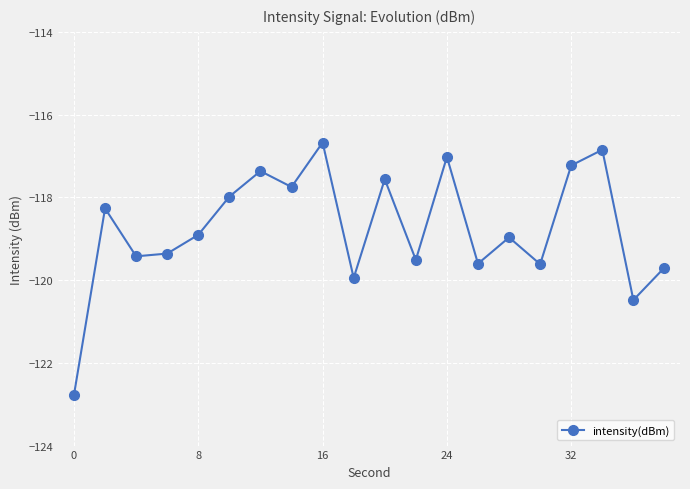

What is the average value?

-118.7